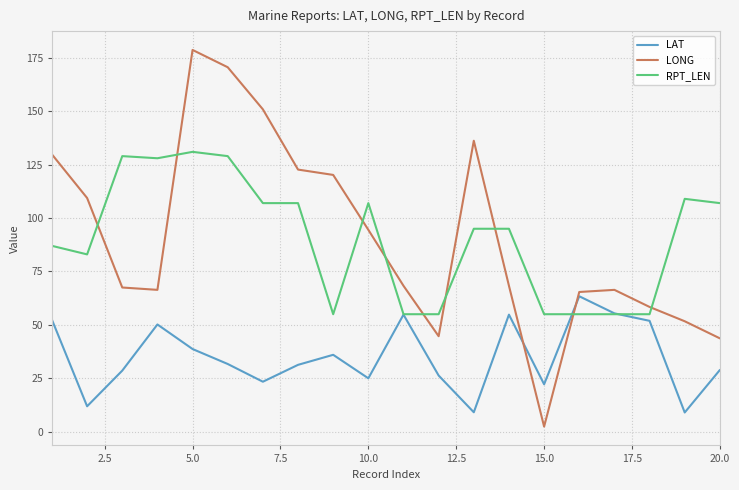

What is the highest value of the LAT series?

63.4